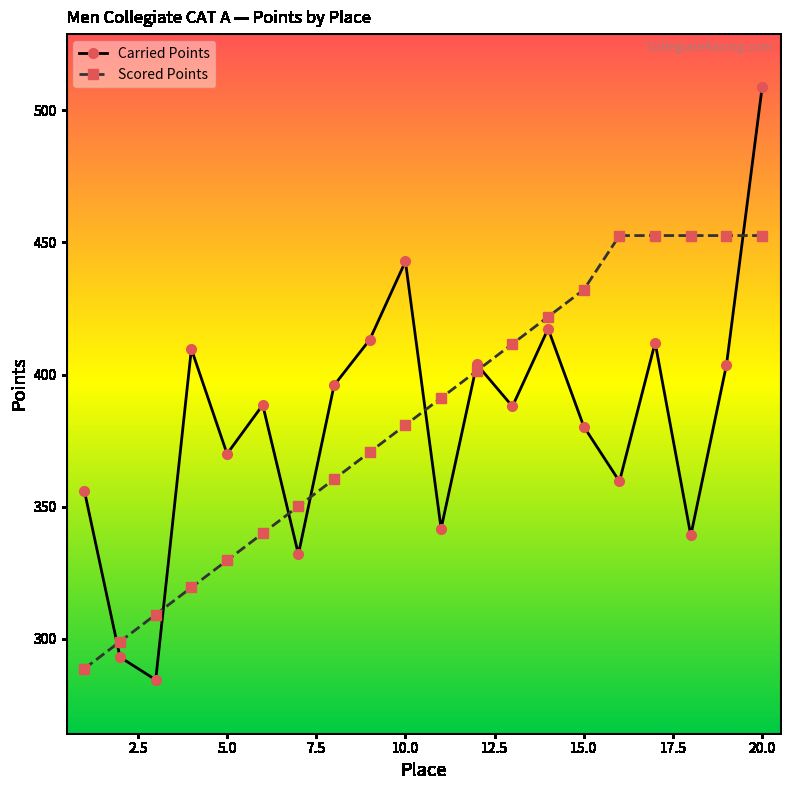

List the series in order of their peak value, lowest first.

Scored Points, Carried Points